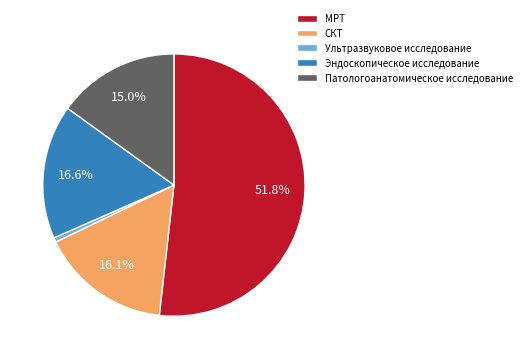

The СКТ slice represents 16% of the pie. True or false?

True